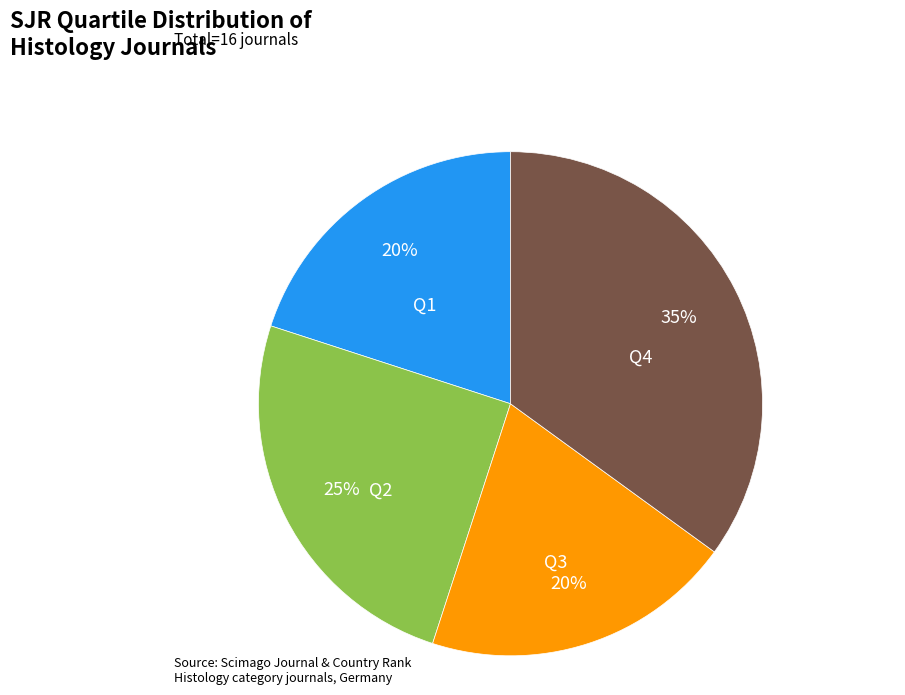

To the nearest percent, what is the combined percentage of Q1 and Q4?

55%